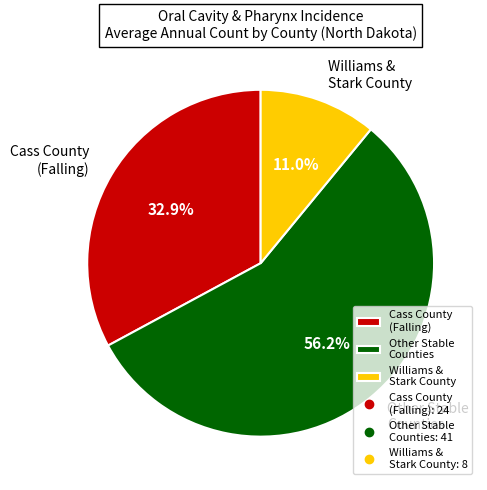

Rank the categories by value from highest to lowest.

Other Stable Counties, Cass County (Falling), Williams & Stark County